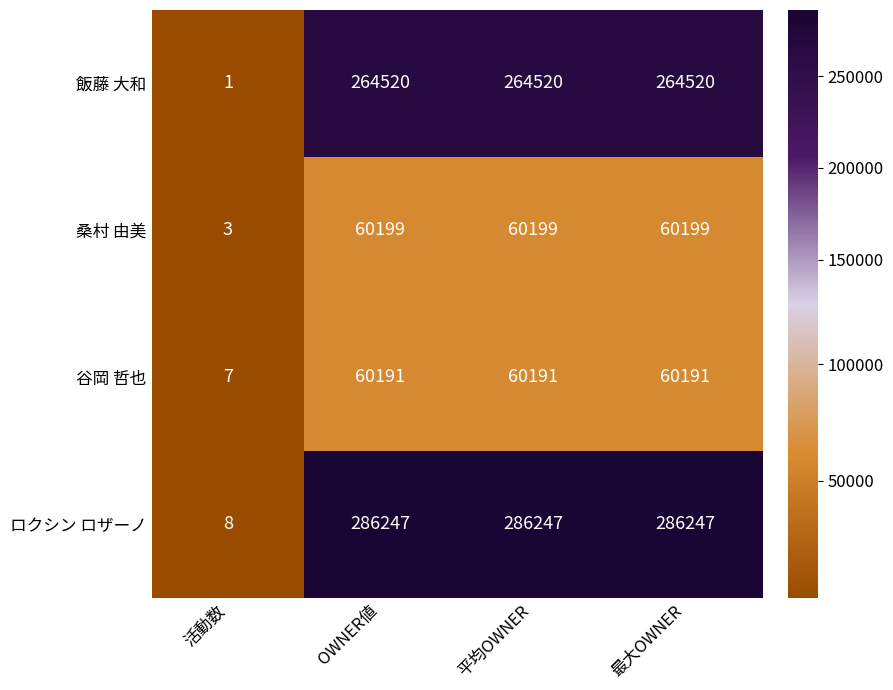

What is the sum of all ロクシン ロザーノ values?

858749